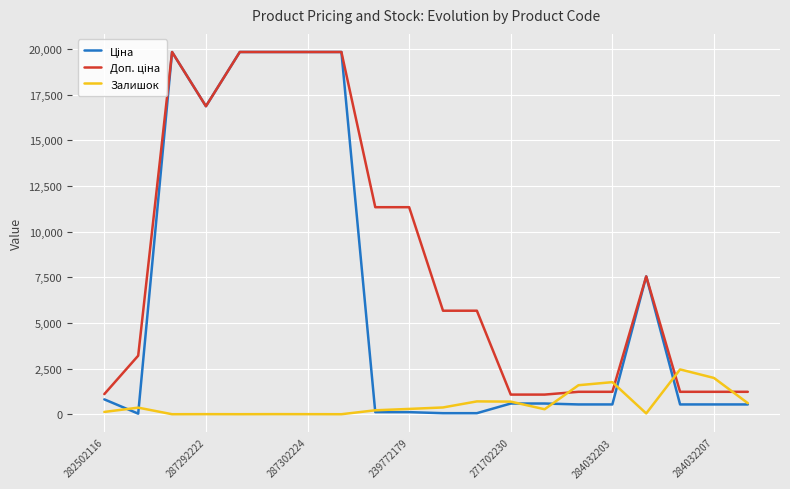

What is the greatest value displayed?

19831.1